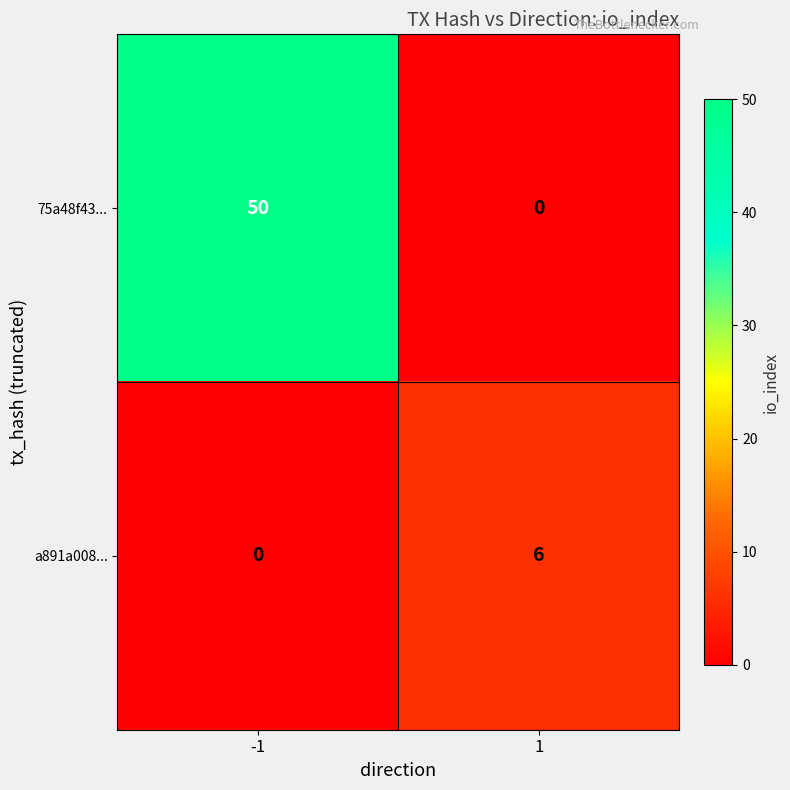

What is the total value across all series at 1?

6